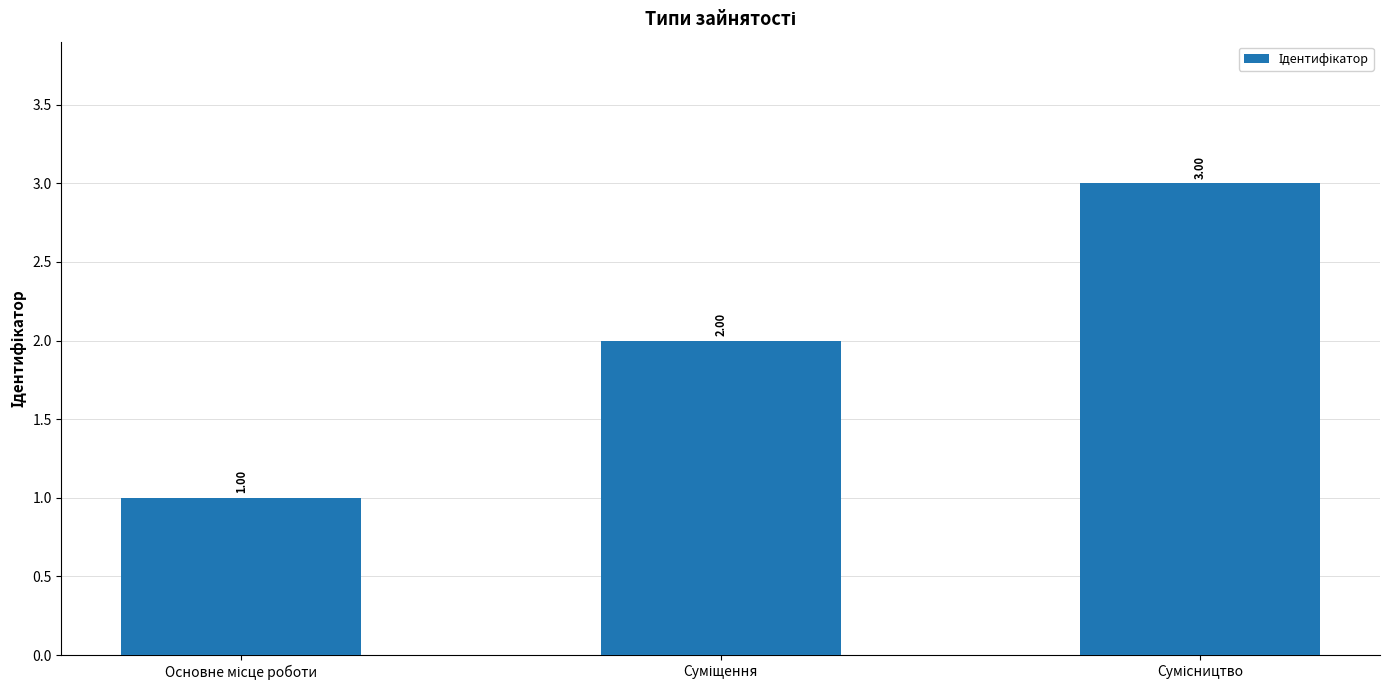

What is the sum of all values?

6